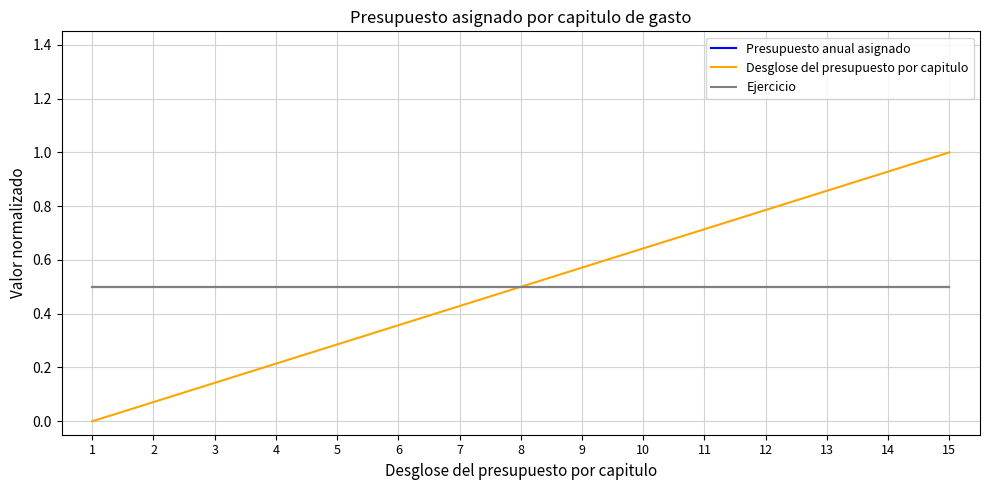

True or false: Desglose del presupuesto por capitulo has a value of 0.5 at 15.

False